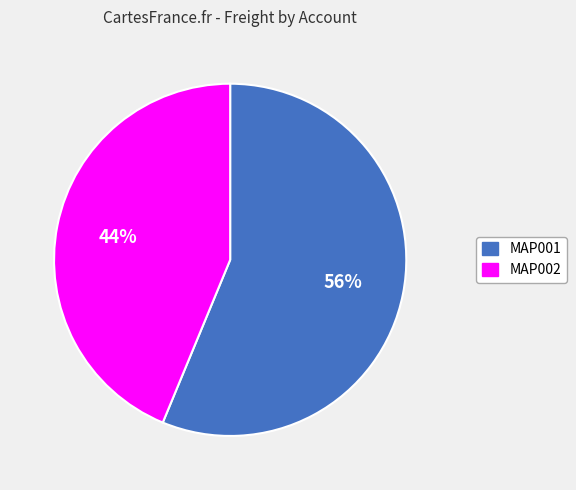

Between MAP002 and MAP001, which is larger?

MAP001